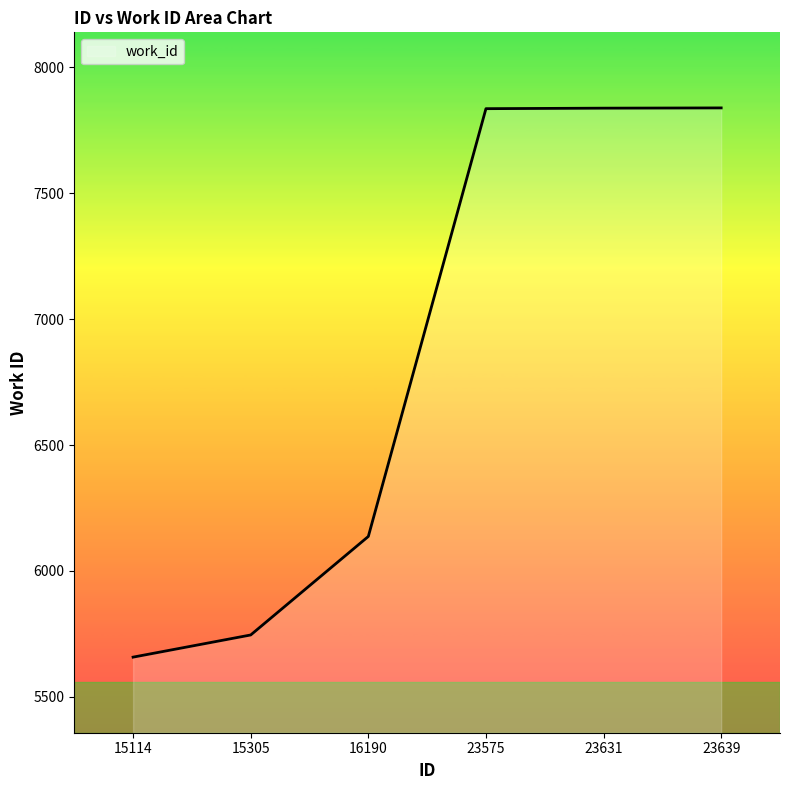

The chart shows a value of 4614 at 23631. True or false?

False